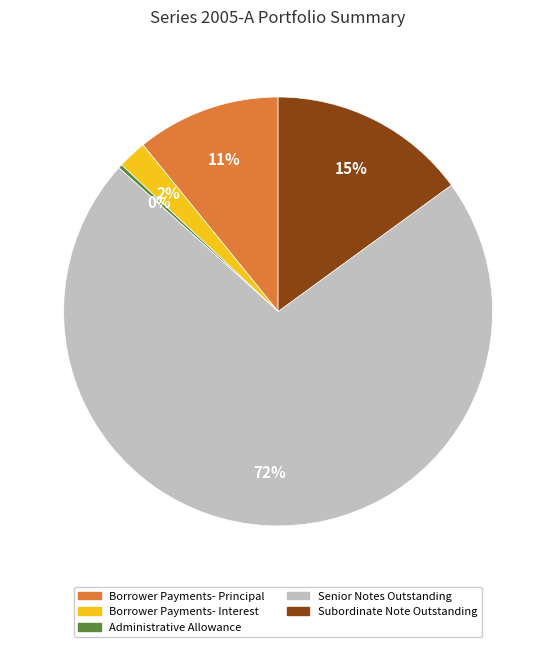

To the nearest percent, what is the combined percentage of Borrower Payments- Principal and Borrower Payments- Interest?

13%